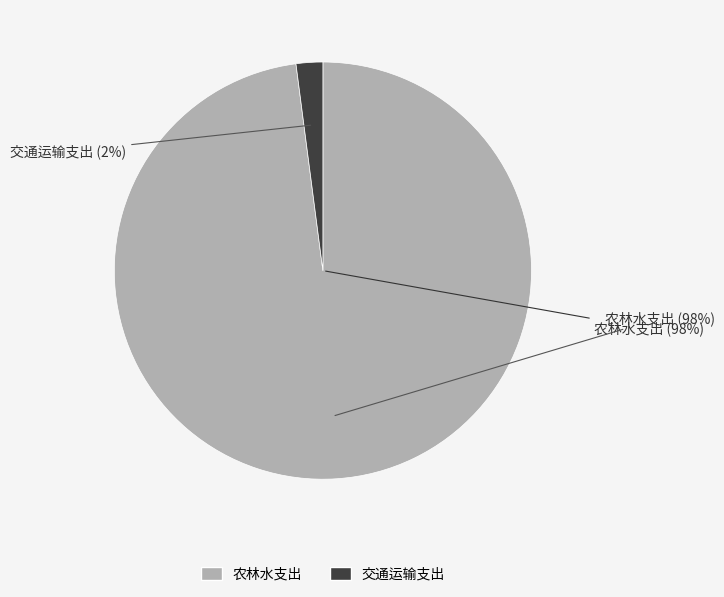

What percentage is the 农林水支出 slice, to the nearest percent?

98%